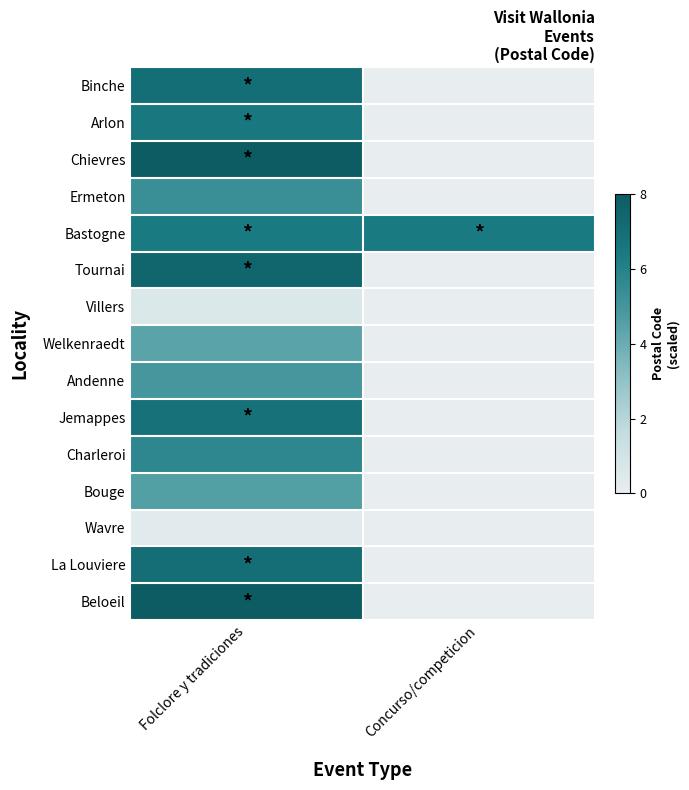

Reading left to right, list all the values displayed in this chart.

Binche: Folclore y tradiciones=7.0	Concurso/competicion=0.0
Arlon: Folclore y tradiciones=6.5	Concurso/competicion=0.0
Chievres: Folclore y tradiciones=7.9	Concurso/competicion=0.0
Ermeton: Folclore y tradiciones=5.3	Concurso/competicion=0.0
Bastogne: Folclore y tradiciones=6.4	Concurso/competicion=6.4
Tournai: Folclore y tradiciones=7.4	Concurso/competicion=0.0
Villers: Folclore y tradiciones=0.6	Concurso/competicion=0.0
Welkenraedt: Folclore y tradiciones=4.4	Concurso/competicion=0.0
Andenne: Folclore y tradiciones=4.9	Concurso/competicion=0.0
Jemappes: Folclore y tradiciones=6.9	Concurso/competicion=0.0
Charleroi: Folclore y tradiciones=5.7	Concurso/competicion=0.0
Bouge: Folclore y tradiciones=4.6	Concurso/competicion=0.0
Wavre: Folclore y tradiciones=0.3	Concurso/competicion=0.0
La Louviere: Folclore y tradiciones=7.0	Concurso/competicion=0.0
Beloeil: Folclore y tradiciones=8.0	Concurso/competicion=0.0